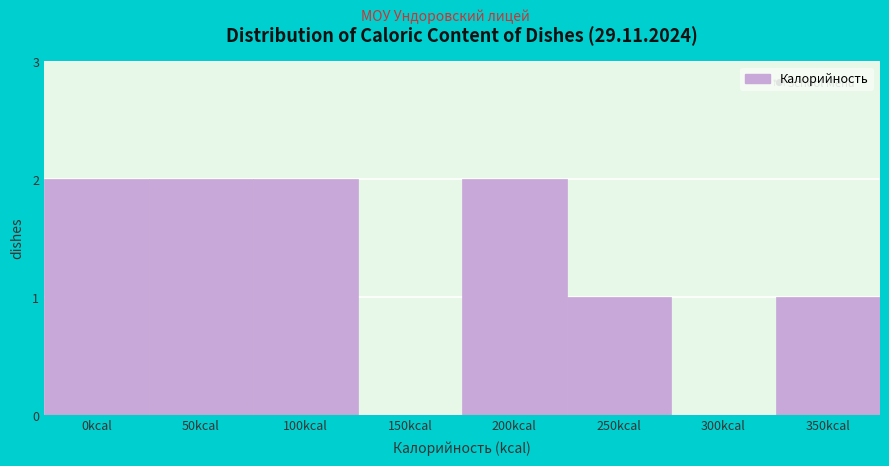

Reading left to right, transcribe all the data shown in this chart.

0kcal=2	50kcal=2	100kcal=2	150kcal=0	200kcal=2	250kcal=1	300kcal=0	350kcal=1